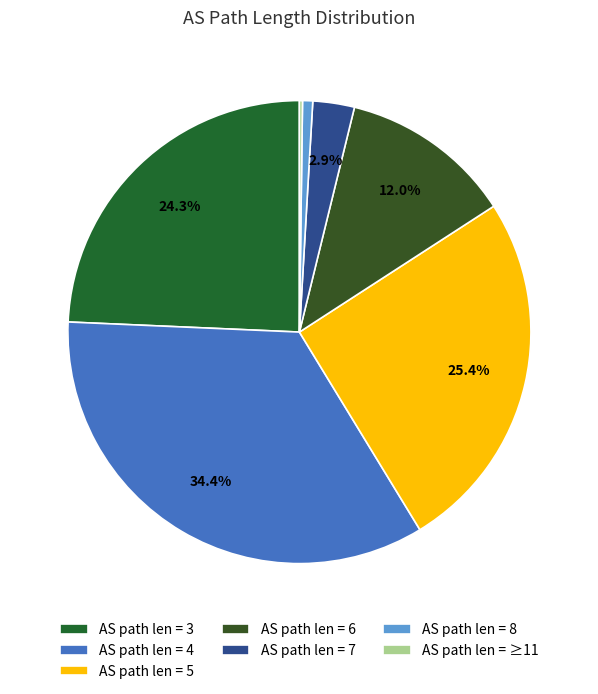

What is the smallest slice in the pie chart?

11